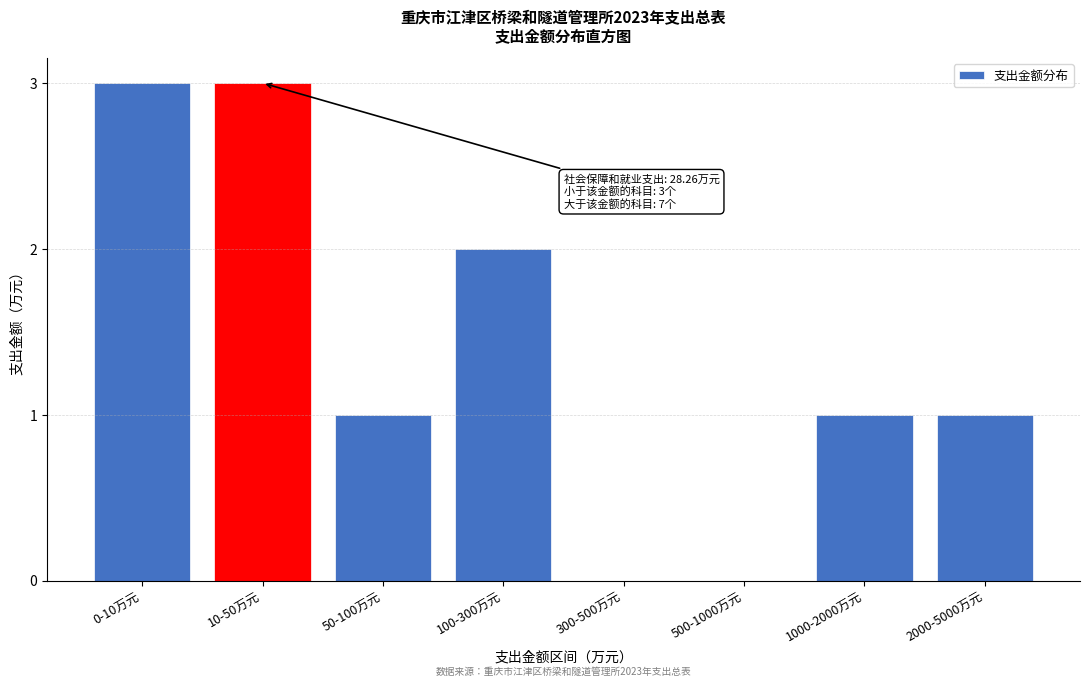

Reading left to right, transcribe all the data shown in this chart.

0-10万元=3	10-50万元=3	50-100万元=1	100-300万元=2	300-500万元=0	500-1000万元=0	1000-2000万元=1	2000-5000万元=1